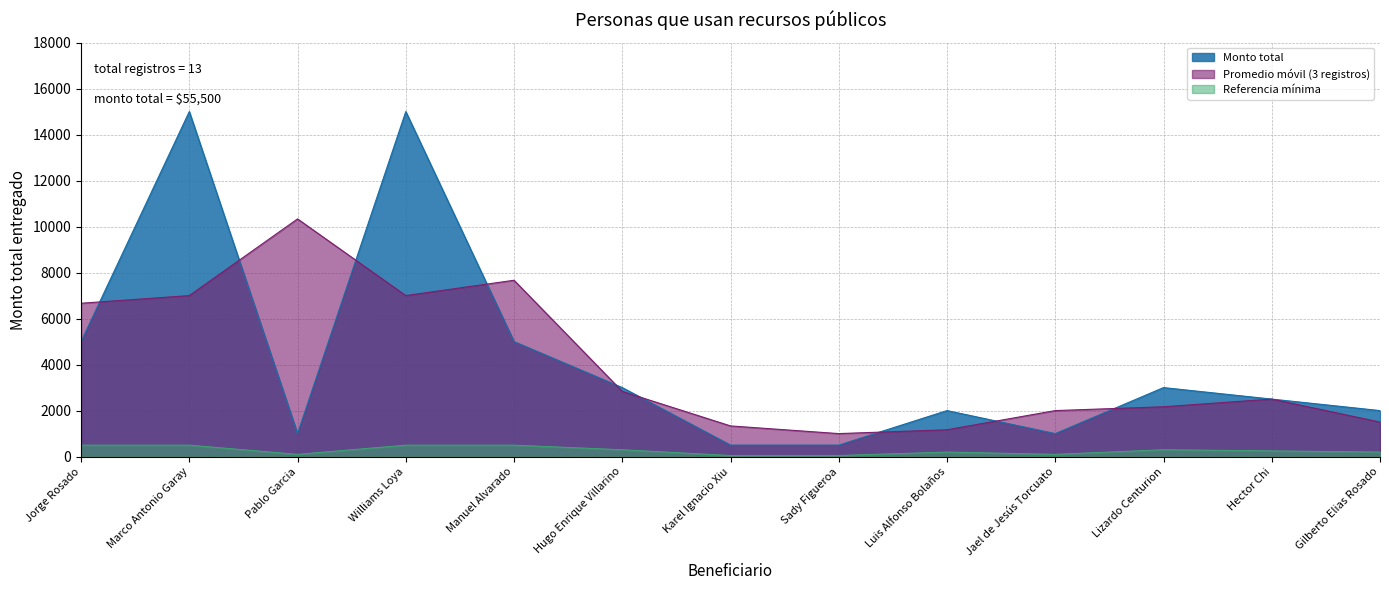

Does the chart display data point markers on the line(s)?

No